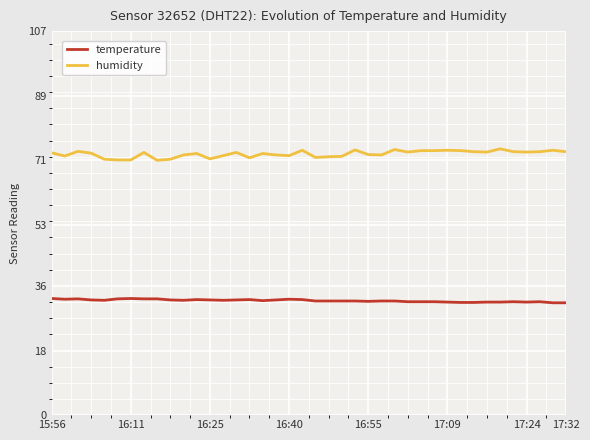

What are all the series names shown in the legend?

temperature, humidity